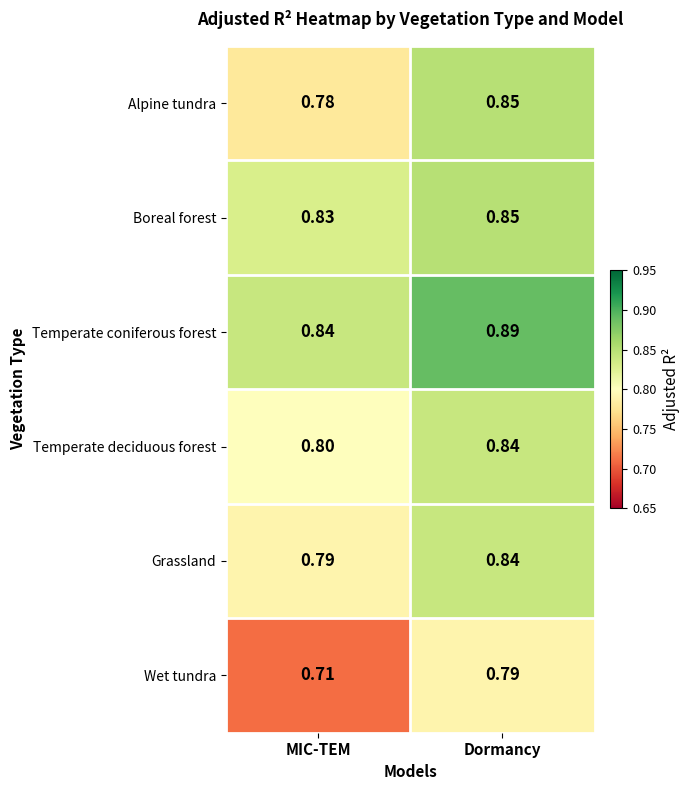

At which label is Grassland closest to 0?

MIC-TEM